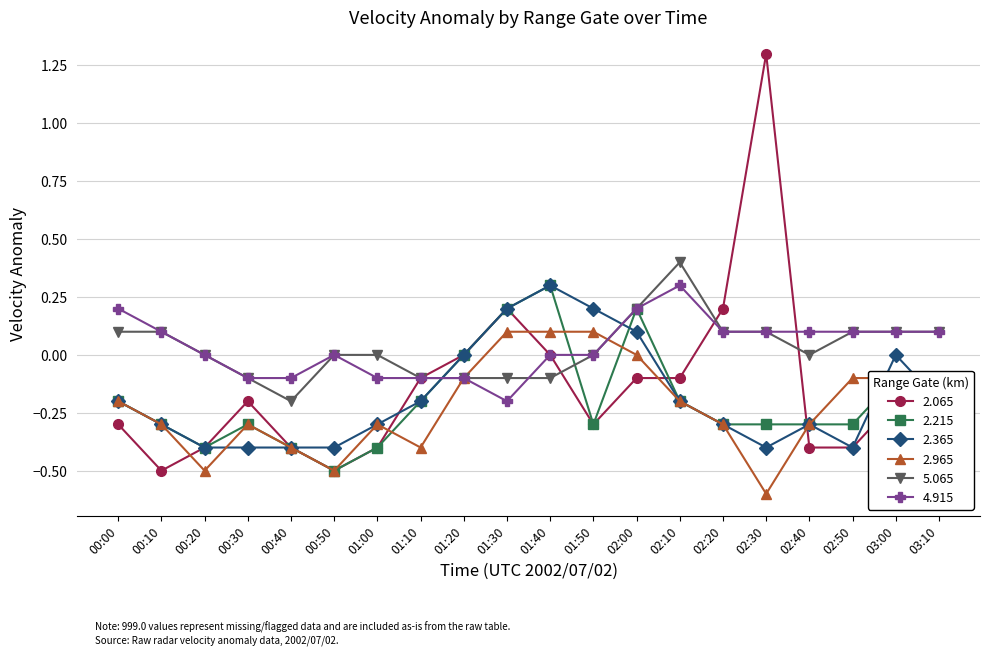

Is the value of 4.915 at 03:10 greater than the value of 2.065 at 02:50?

Yes